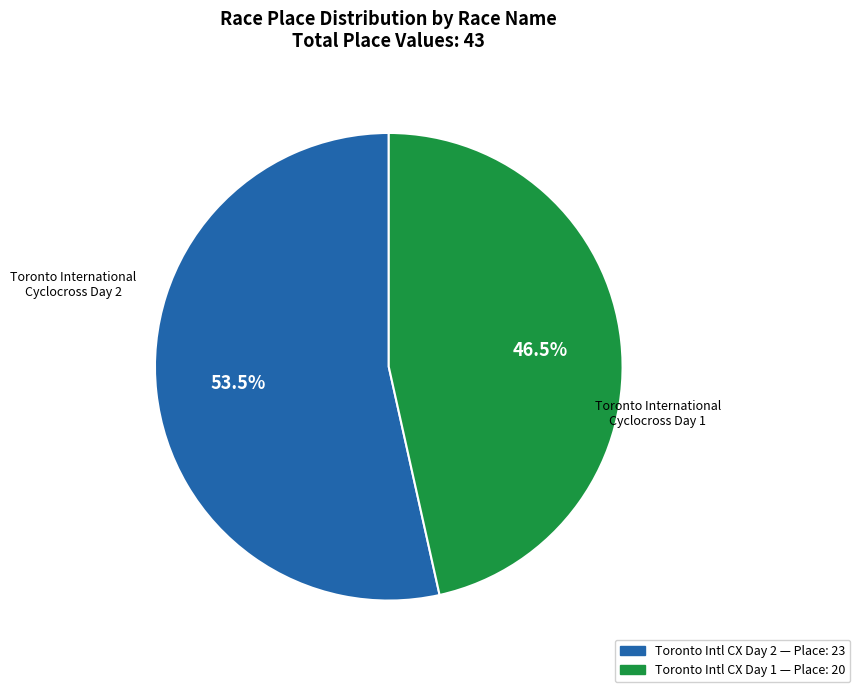

How much of the chart is everything except Toronto Intl CX Day 2 — Place: 23?

46.5%